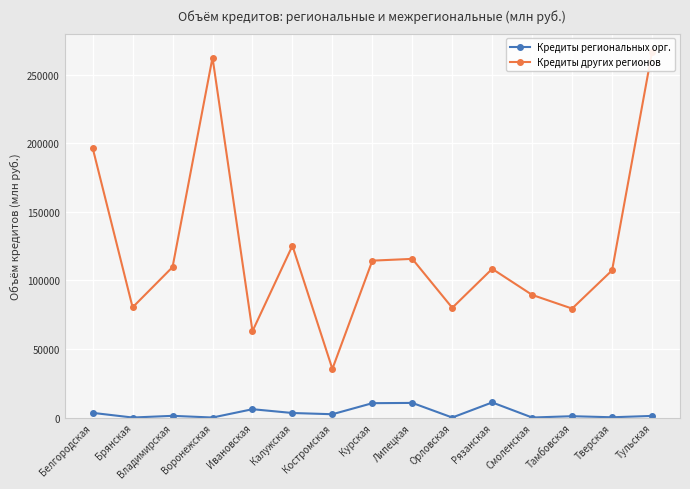

True or false: Кредиты региональных орг. has more than 2 points higher than both neighbors.

True